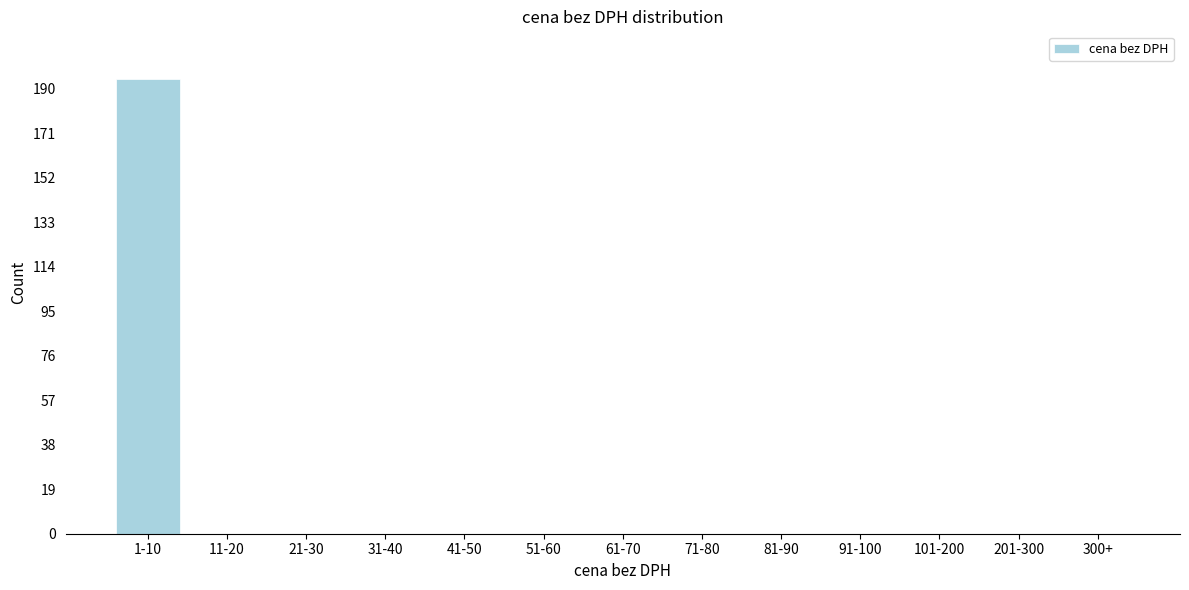

Reading left to right, transcribe all the data shown in this chart.

1-10=194	11-20=0	21-30=0	31-40=0	41-50=0	51-60=0	61-70=0	71-80=0	81-90=0	91-100=0	101-200=0	201-300=0	300+=0